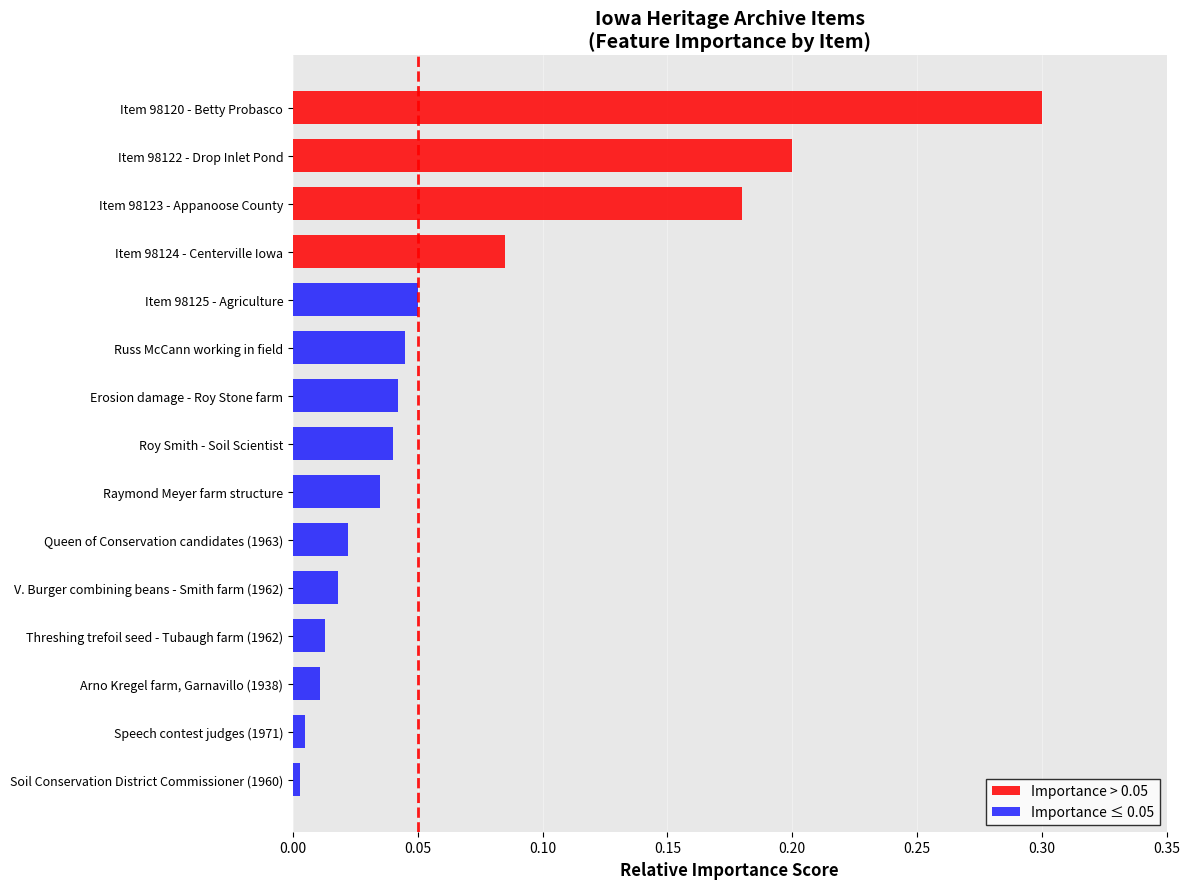

Which series changed the most between 9 and 12?

Importance ≤ 0.05